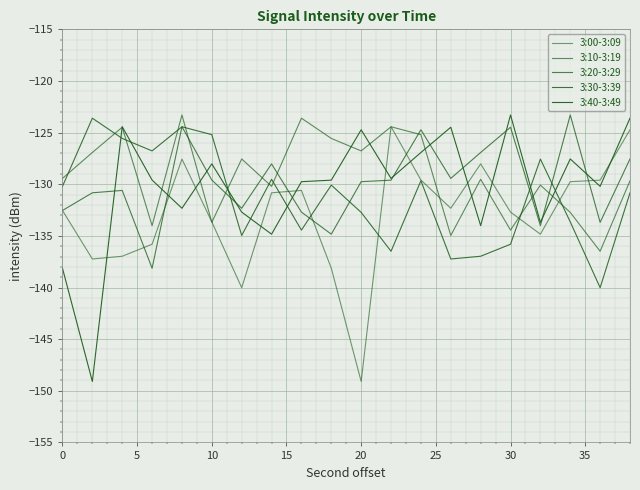

True or false: 3:00-3:09 has more than 2 interior local peaks.

True